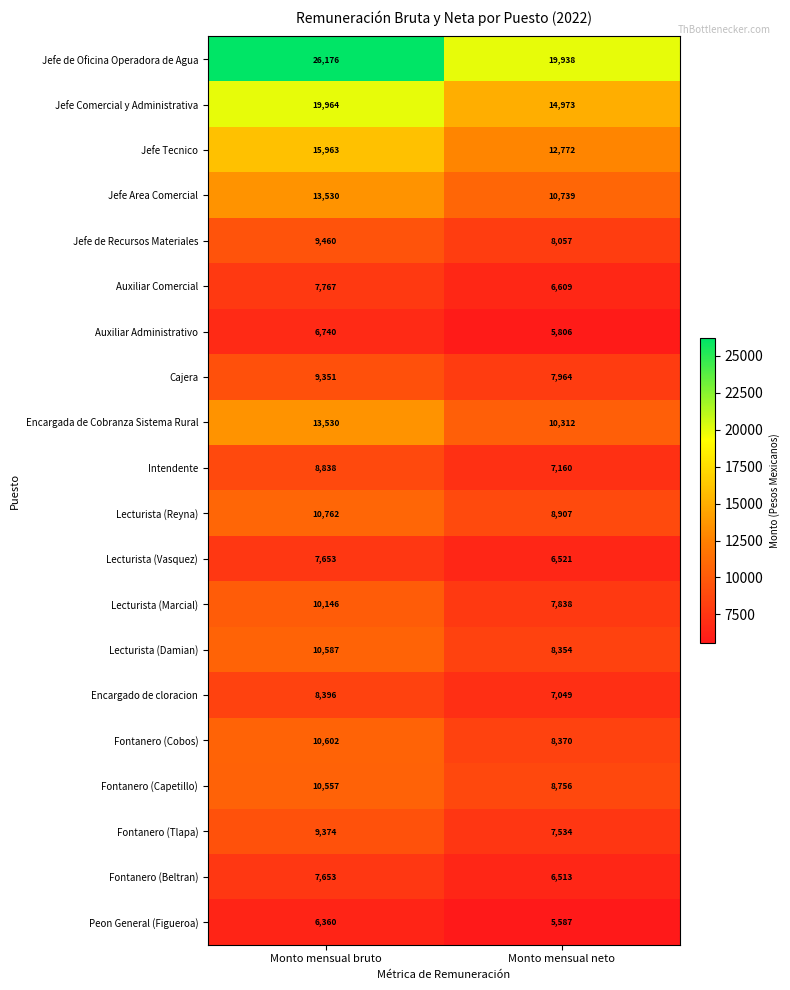

How many categories are shown in the chart?

2